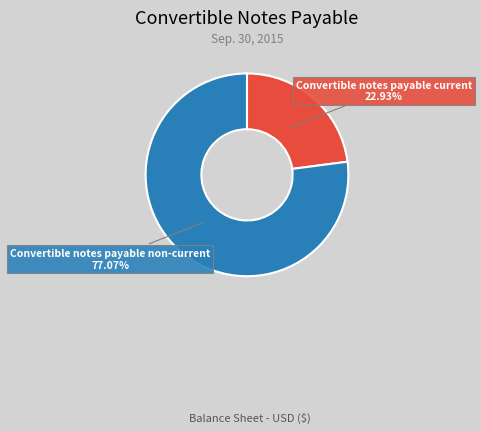

To the nearest percent, what portion does Convertible notes payable non-current represent?

77%